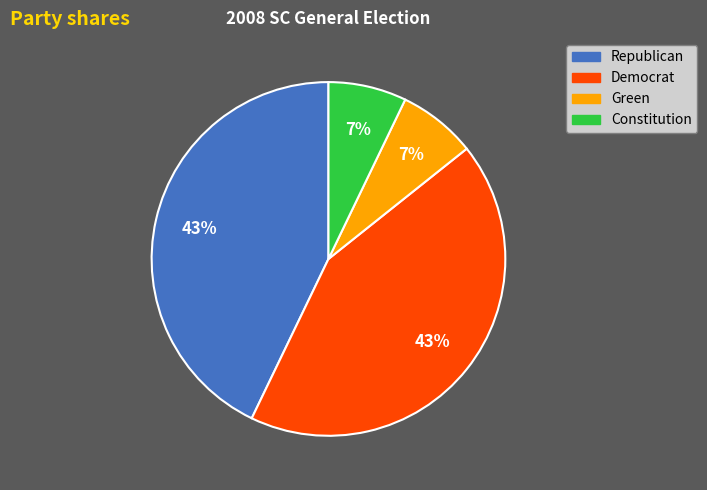

The Constitution slice represents 1% of the pie. True or false?

False